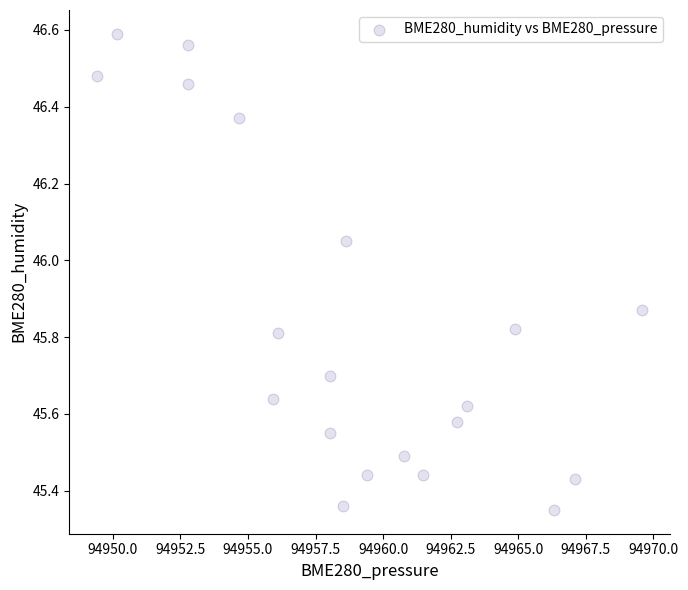

What is the range of X values (max minus min)?

20.2